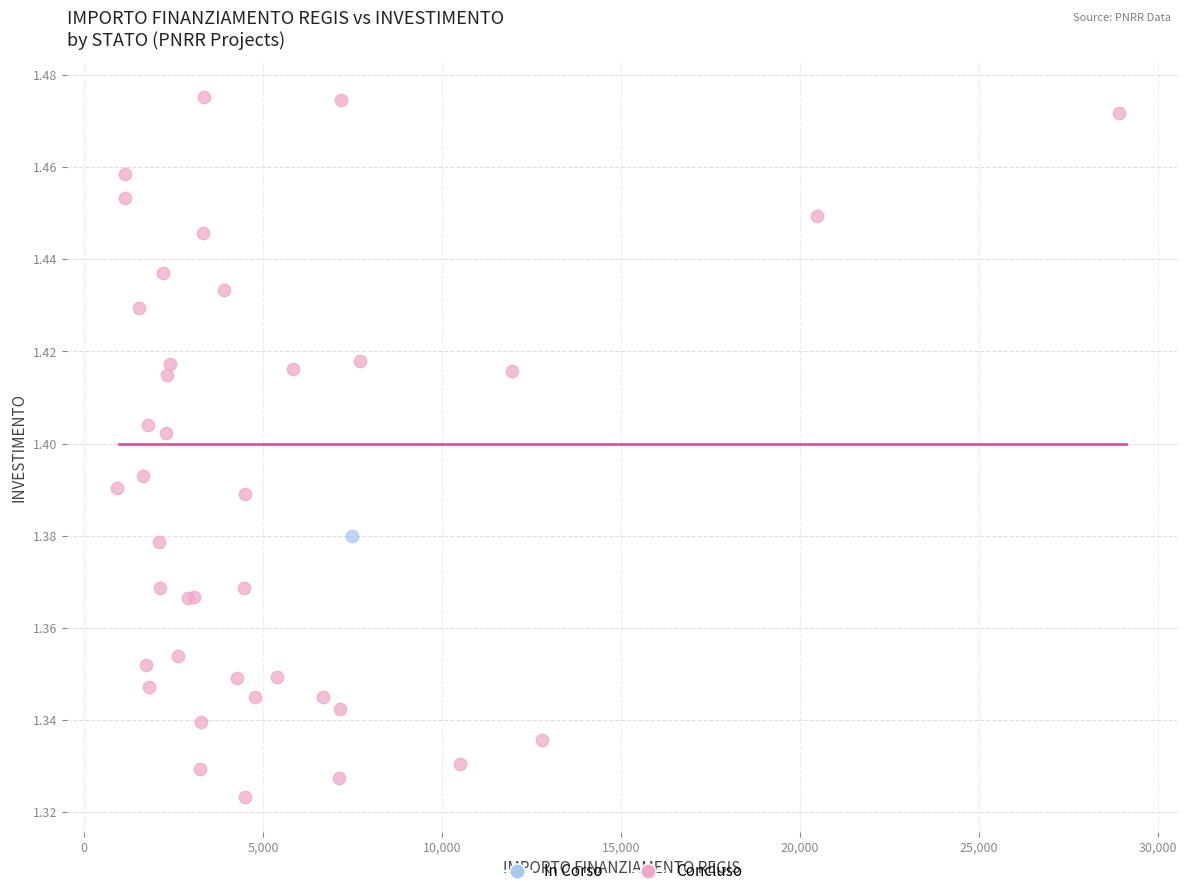

What are all the series names shown in the legend?

In Corso, Concluso